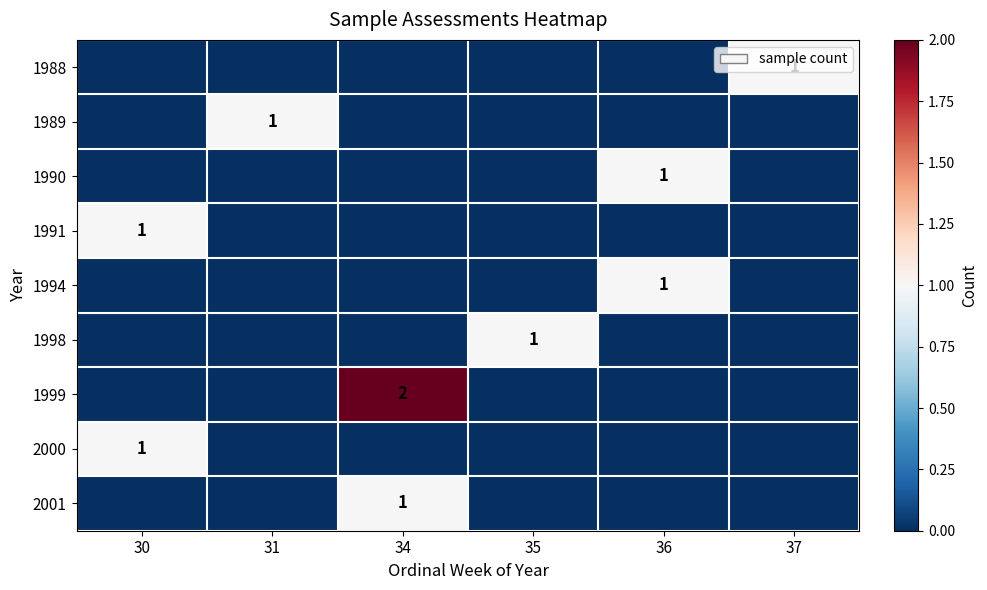

The value of 1999 at 34 is 2. True or false?

True